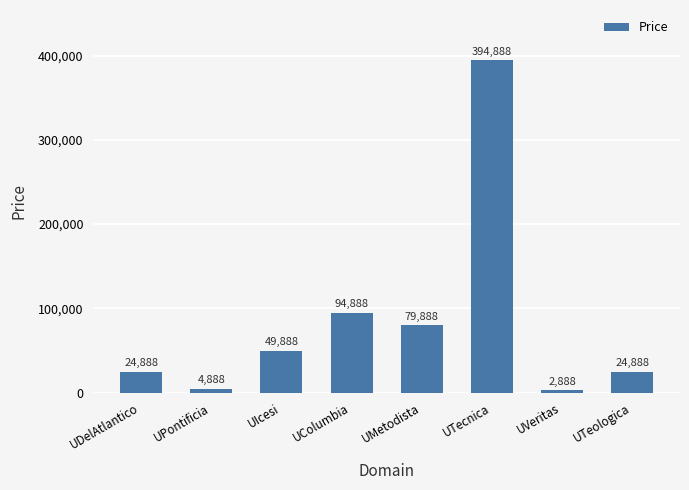

What is the average value?

84638